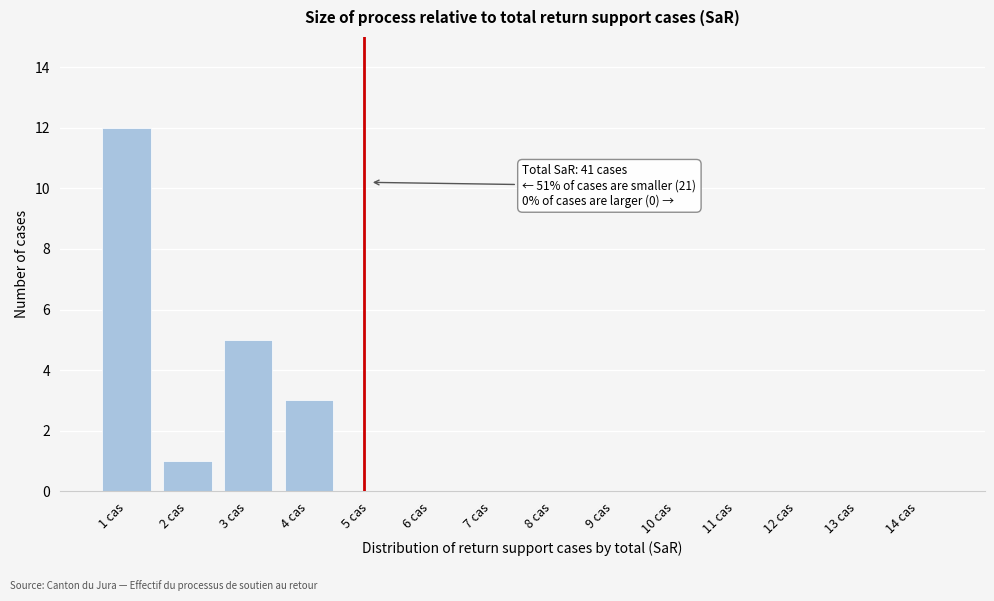

Reading left to right, what are all the values shown in this chart?

1 cas=12	2 cas=1	3 cas=5	4 cas=3	5 cas=0	6 cas=0	7 cas=0	8 cas=0	9 cas=0	10 cas=0	11 cas=0	12 cas=0	13 cas=0	14 cas=0